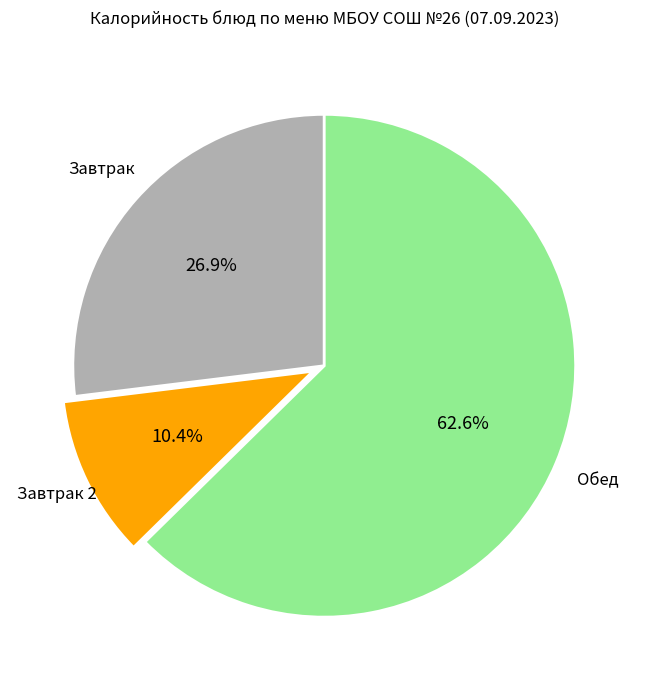

Count the number of slices in the pie.

3